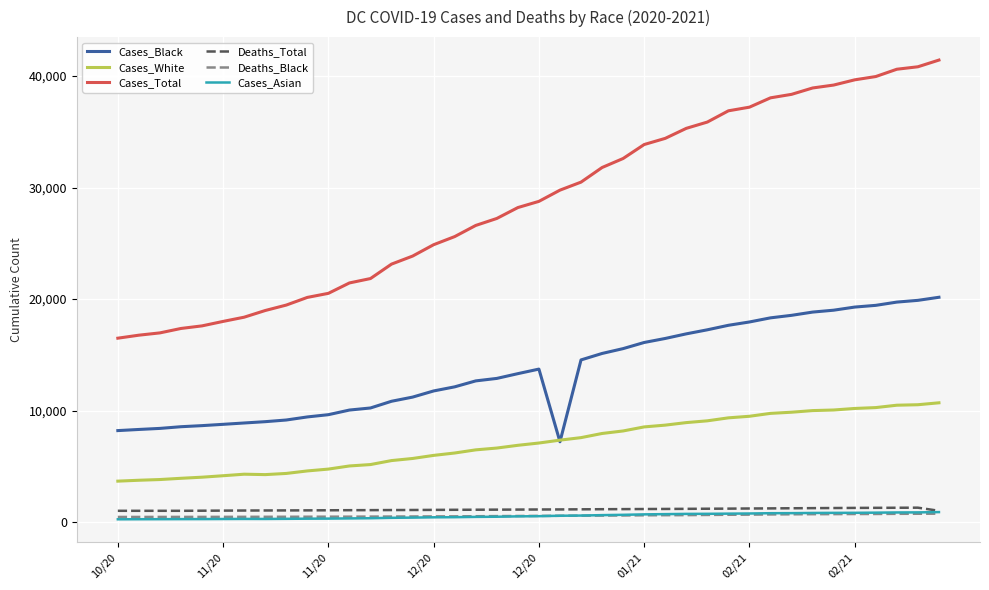

True or false: Deaths_Black and Cases_Black cross at least once.

False